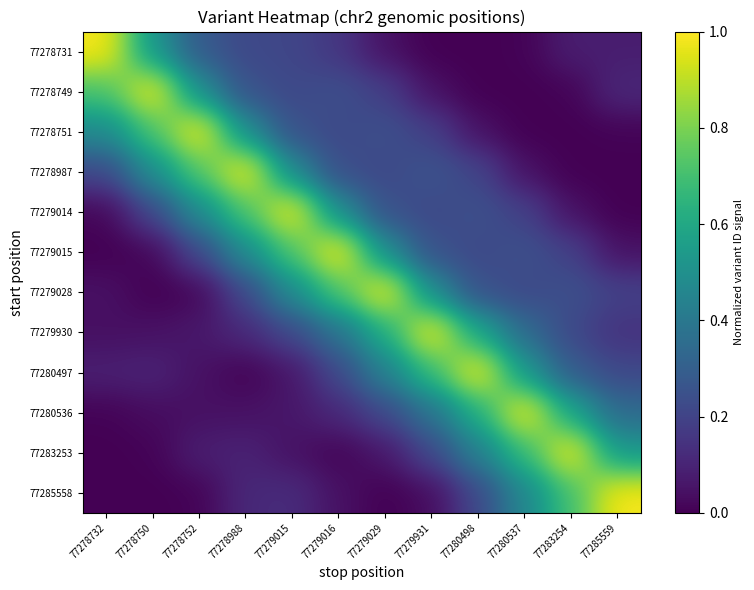

What is the difference between the highest and lowest values at 77278988?

1.0